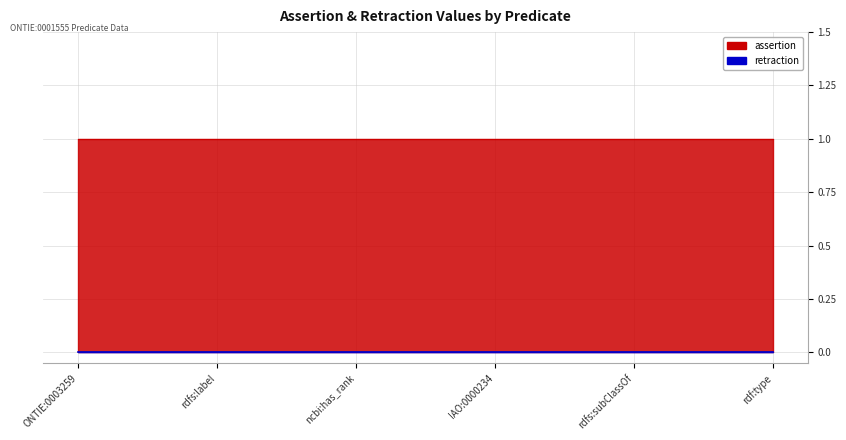

Is the value of retraction at rdf:type greater than the value of assertion at rdfs:label?

No